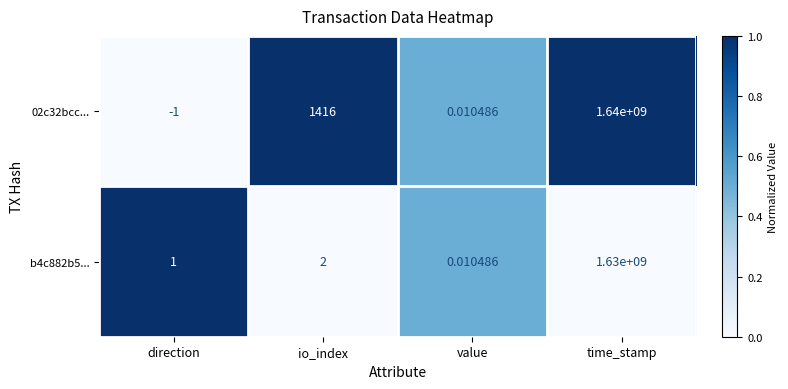

Count the number of data series in this chart.

2